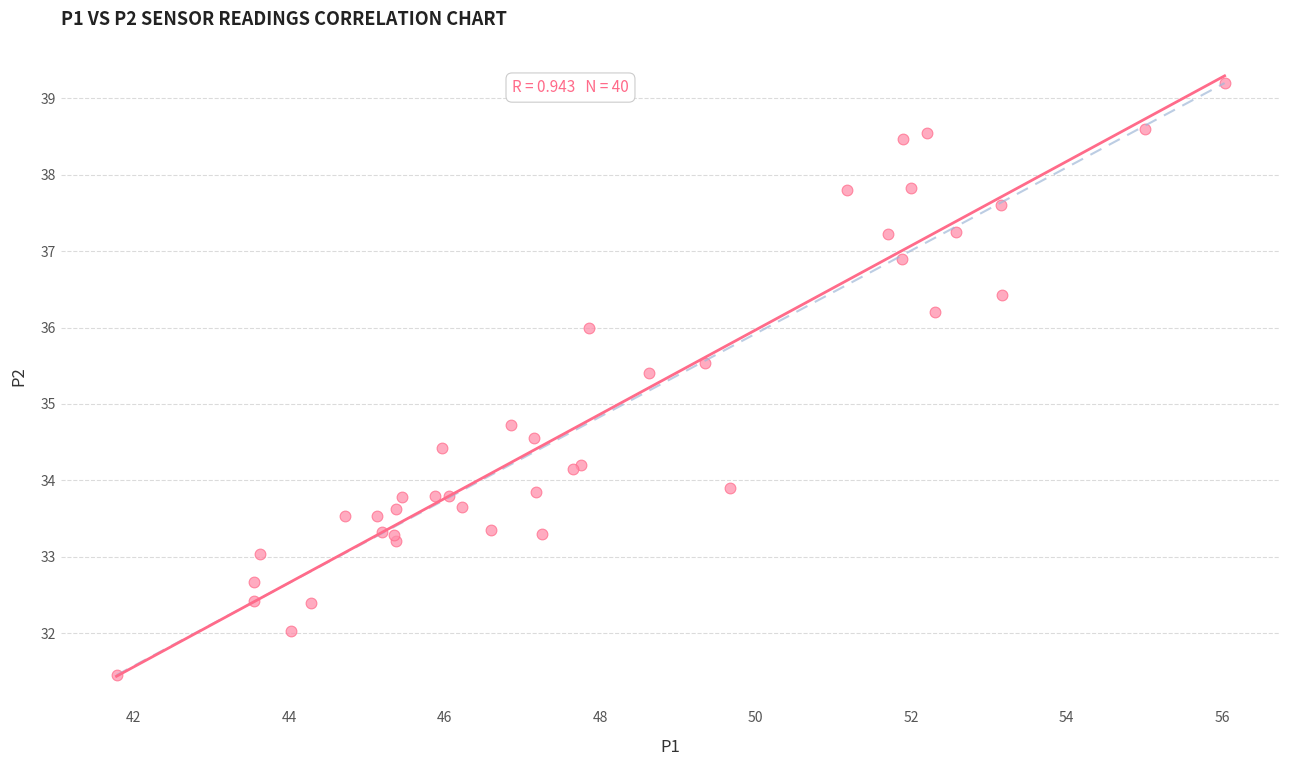

What Y value in the scatter plot is closest to 35?

34.7